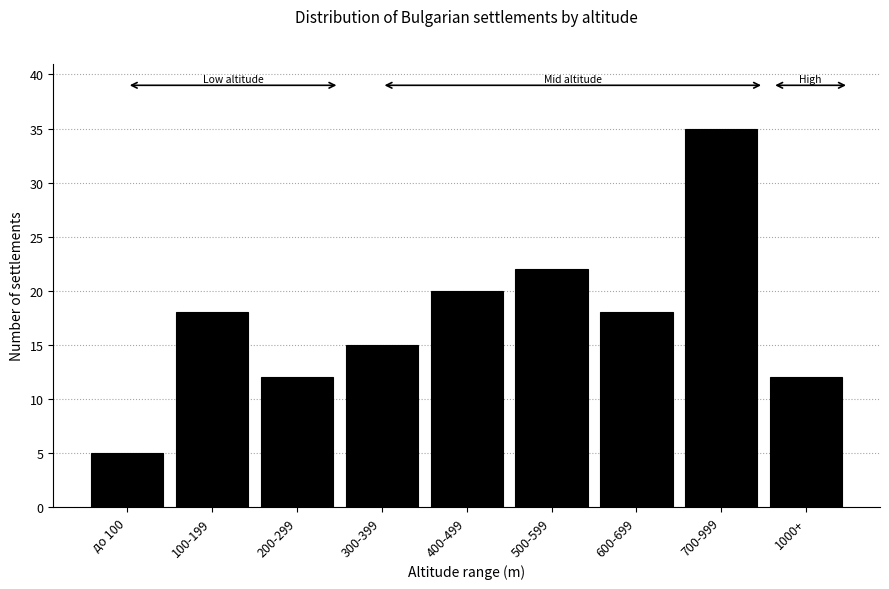

Reading left to right, transcribe all the data shown in this chart.

до 100=5	100-199=18	200-299=12	300-399=15	400-499=20	500-599=22	600-699=18	700-999=35	1000+=12